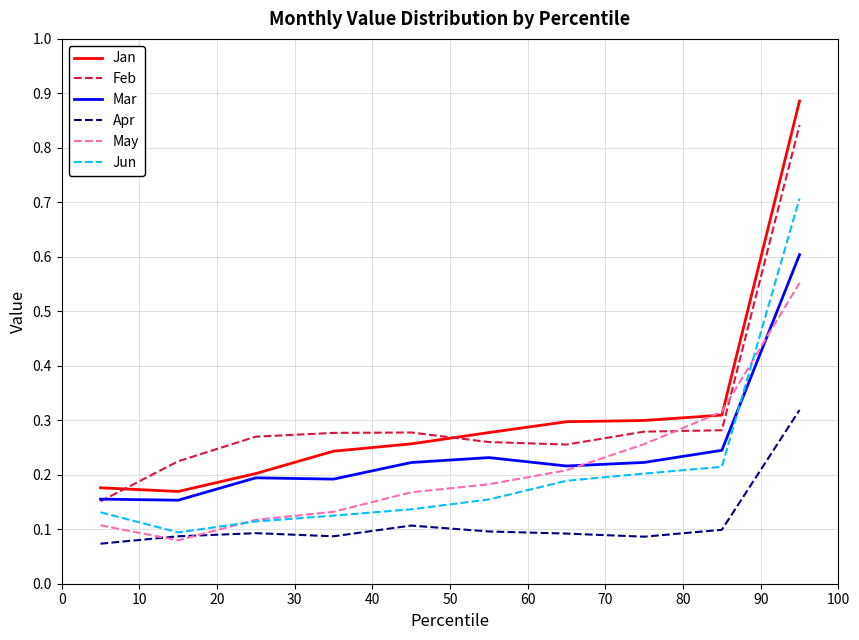

True or false: Apr and Mar cross at least once.

False